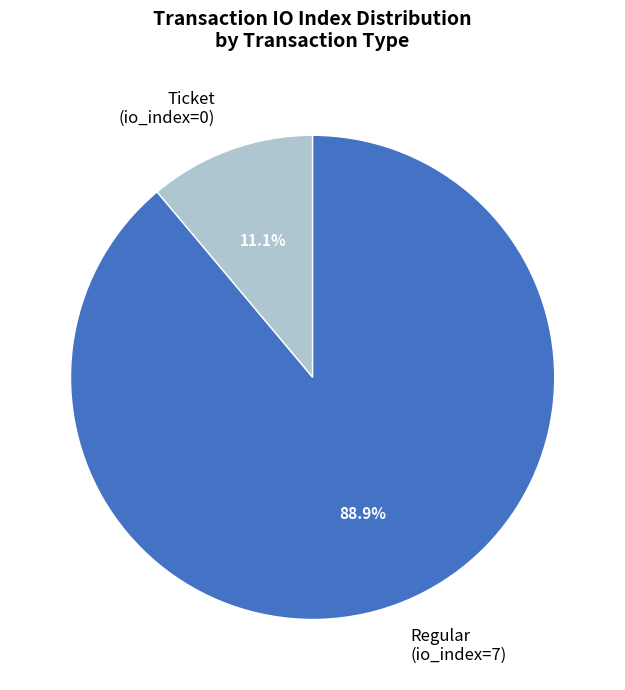

Does Ticket (io_index=0) represent more than half of the total?

No